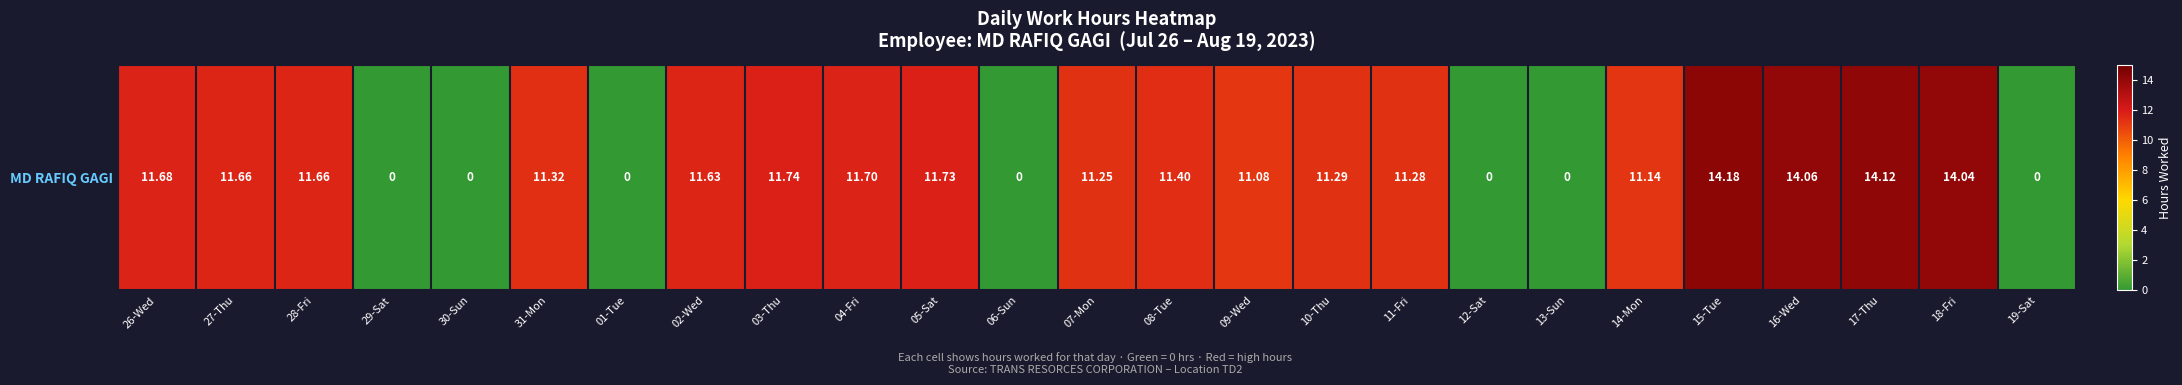

How many values are above zero?

18